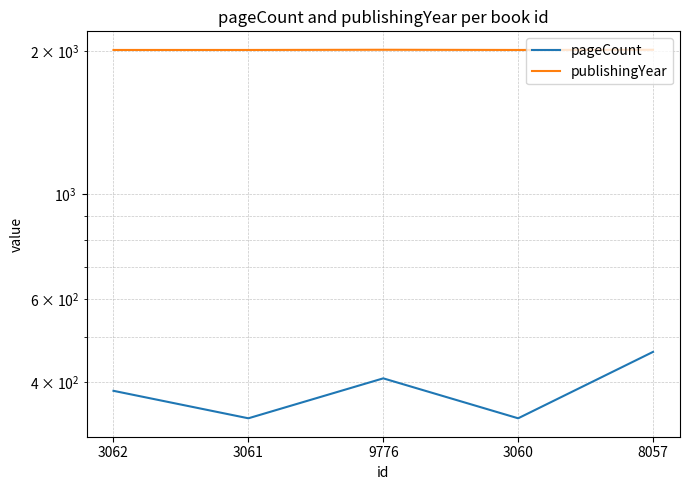

At how many categories does at least one series exceed 787?

5